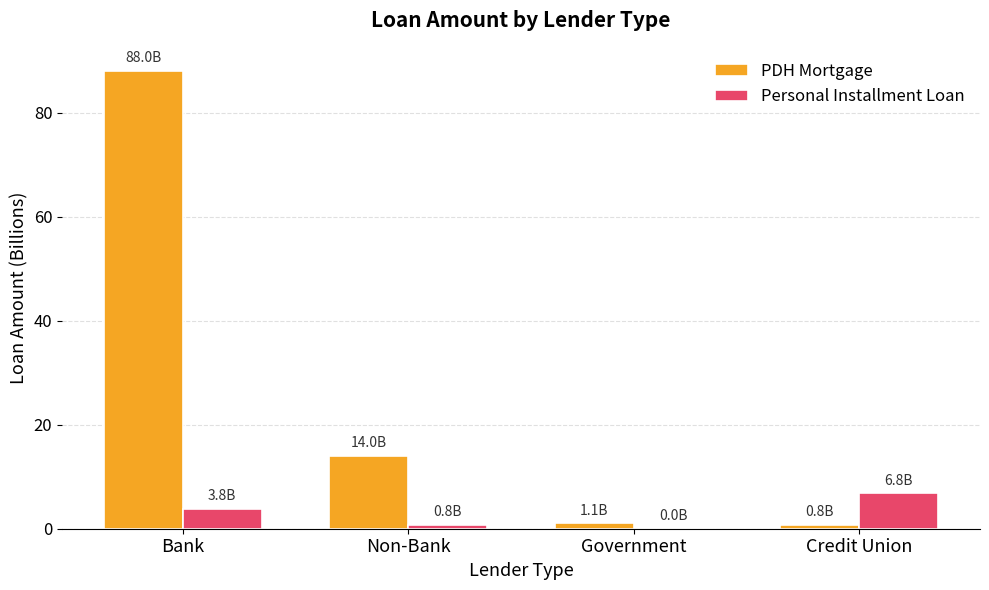

What is the greatest value displayed?

88.0